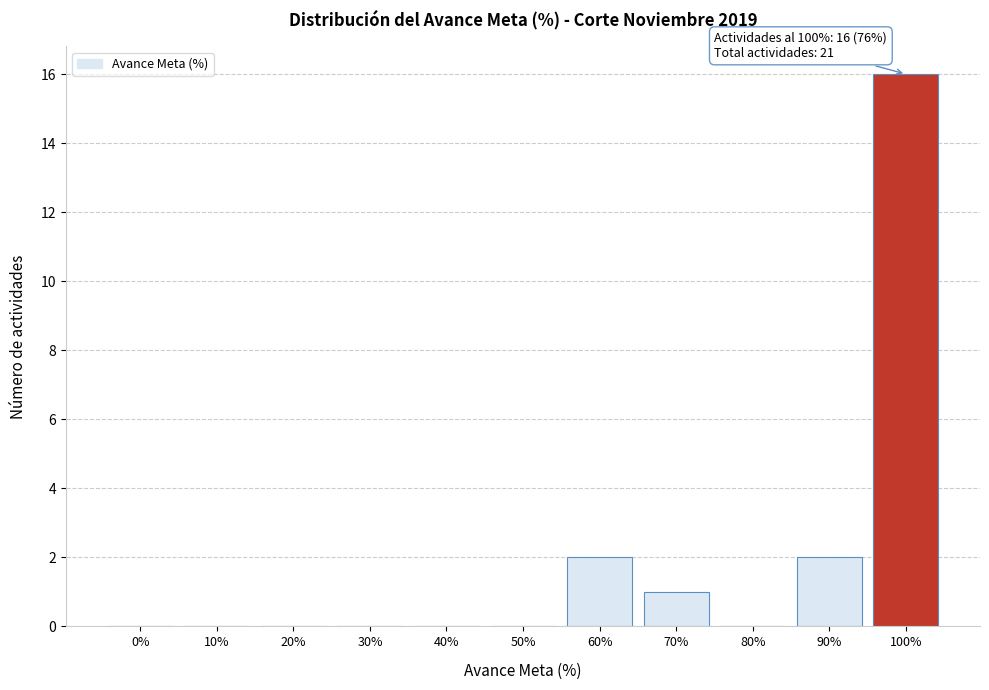

Reading left to right, what are all the values shown in this chart?

0%=0	10%=0	20%=0	30%=0	40%=0	50%=0	60%=2	70%=1	80%=0	90%=2	100%=16